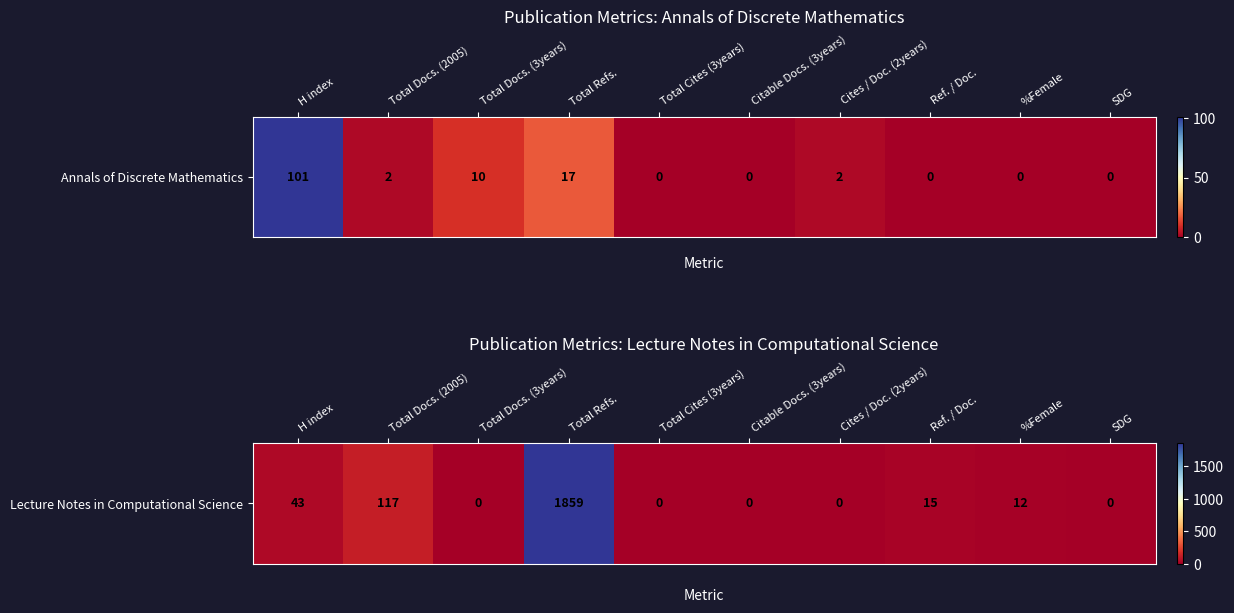

What is the change in value from Total Refs. to Citable Docs. (3years)?

-1859